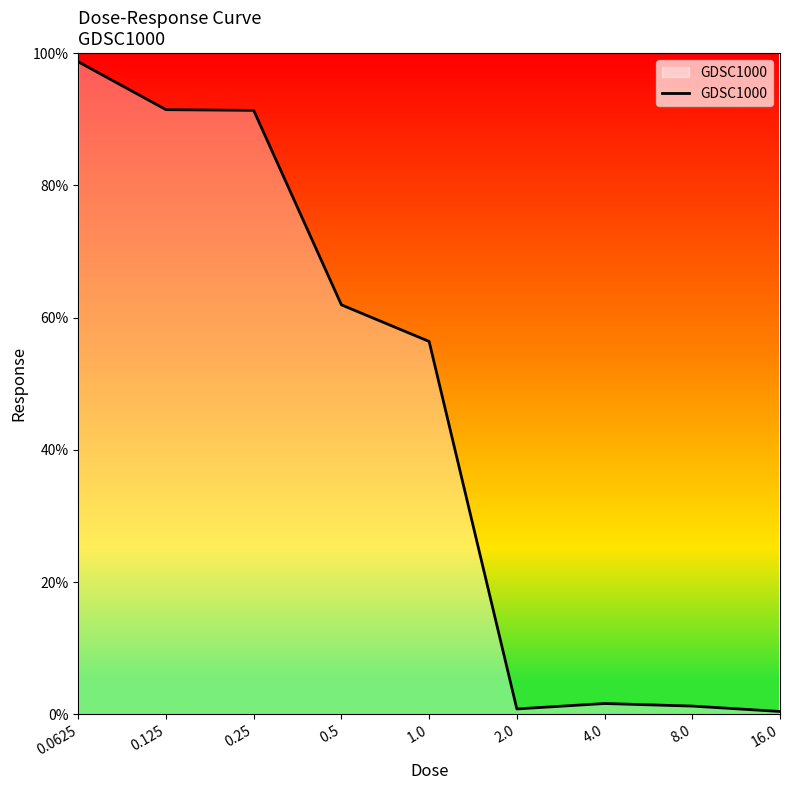

True or false: the data has more than 2 interior local peaks.

False